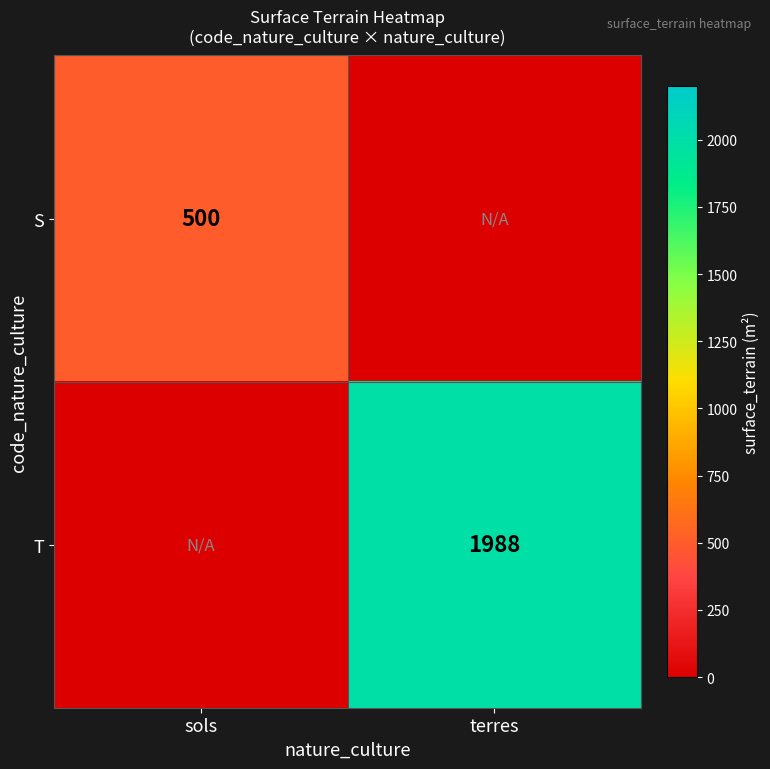

The S series shows 250 at sols. True or false?

False